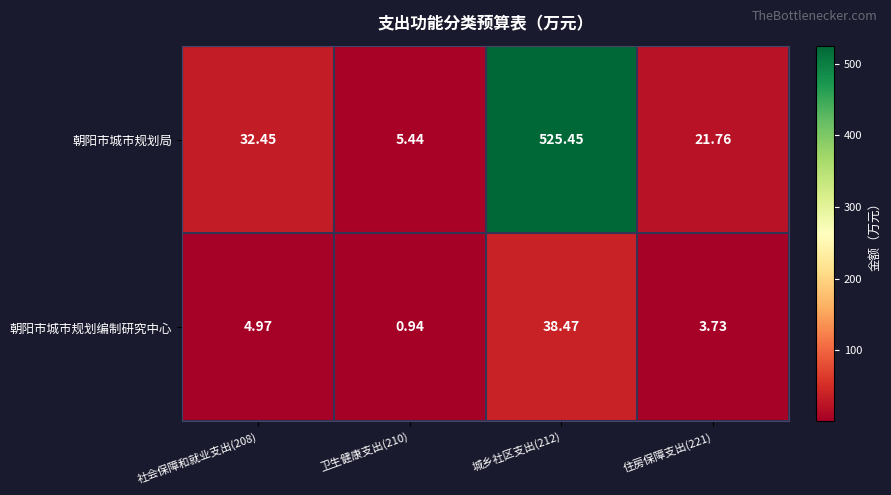

Is the value of 朝阳市城市规划局 at 住房保障支出(221) greater than the value of 朝阳市城市规划编制研究中心 at 社会保障和就业支出(208)?

Yes